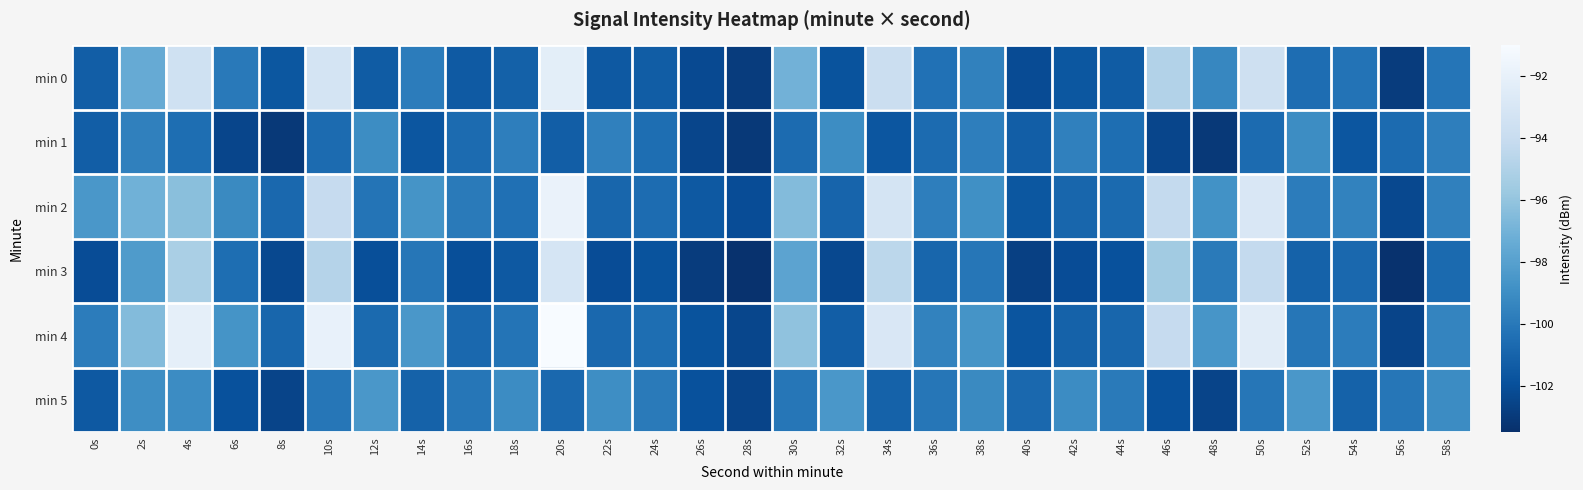

Count the number of categories in the chart.

30